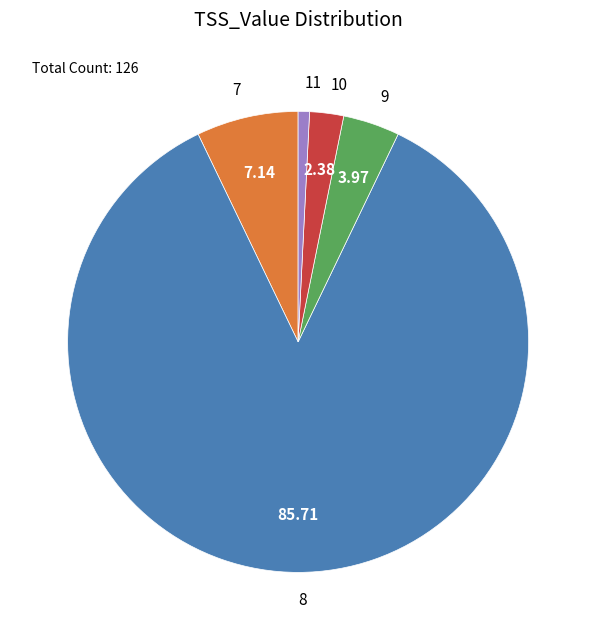

Do 11 and 7 together represent more than half of the pie?

No